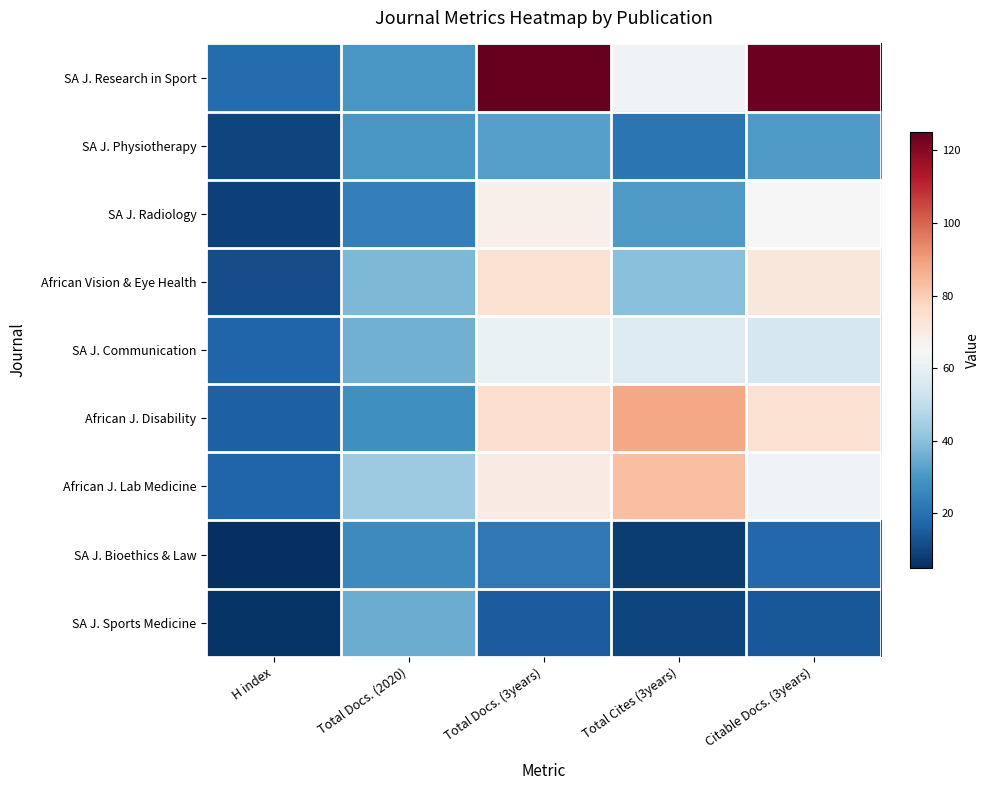

Reading left to right, what are all the values shown in this chart?

SA J. Research in Sport: H index=19	Total Docs. (2020)=30	Total Docs. (3years)=125	Total Cites (3years)=63	Citable Docs. (3years)=124
SA J. Physiotherapy: H index=10	Total Docs. (2020)=30	Total Docs. (3years)=32	Total Cites (3years)=21	Citable Docs. (3years)=31
SA J. Radiology: H index=9	Total Docs. (2020)=24	Total Docs. (3years)=68	Total Cites (3years)=31	Citable Docs. (3years)=65
African Vision & Eye Health: H index=12	Total Docs. (2020)=38	Total Docs. (3years)=74	Total Cites (3years)=40	Citable Docs. (3years)=72
SA J. Communication: H index=17	Total Docs. (2020)=36	Total Docs. (3years)=61	Total Cites (3years)=57	Citable Docs. (3years)=55
African J. Disability: H index=16	Total Docs. (2020)=28	Total Docs. (3years)=75	Total Cites (3years)=88	Citable Docs. (3years)=74
African J. Lab Medicine: H index=17	Total Docs. (2020)=43	Total Docs. (3years)=70	Total Cites (3years)=83	Citable Docs. (3years)=63
SA J. Bioethics & Law: H index=5	Total Docs. (2020)=27	Total Docs. (3years)=22	Total Cites (3years)=8	Citable Docs. (3years)=18
SA J. Sports Medicine: H index=6	Total Docs. (2020)=35	Total Docs. (3years)=15	Total Cites (3years)=10	Citable Docs. (3years)=14